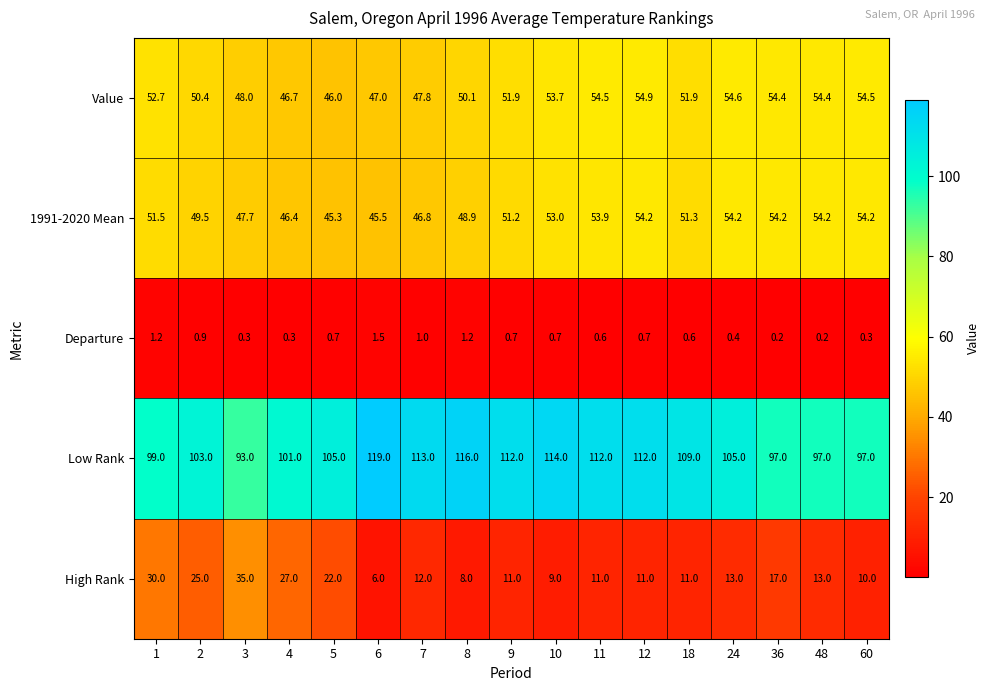

Read the High Rank value at 8.

8.0